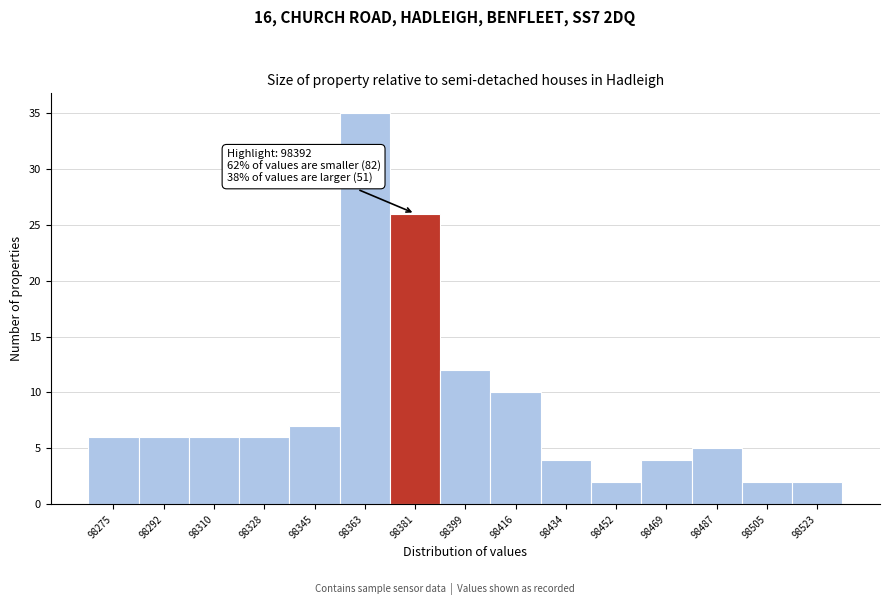

Reading right to left, transcribe all the data shown in this chart.

98523=2	98505=2	98487=5	98469=4	98452=2	98434=4	98416=10	98399=12	98381=26	98363=35	98345=7	98328=6	98310=6	98292=6	98275=6